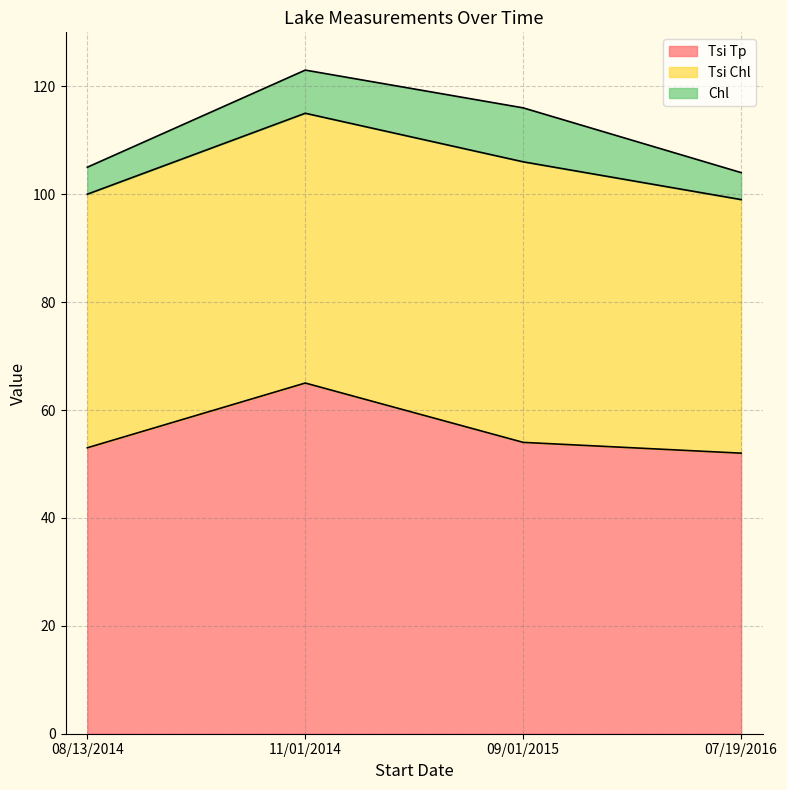

What is the sum of all Chl values?

28